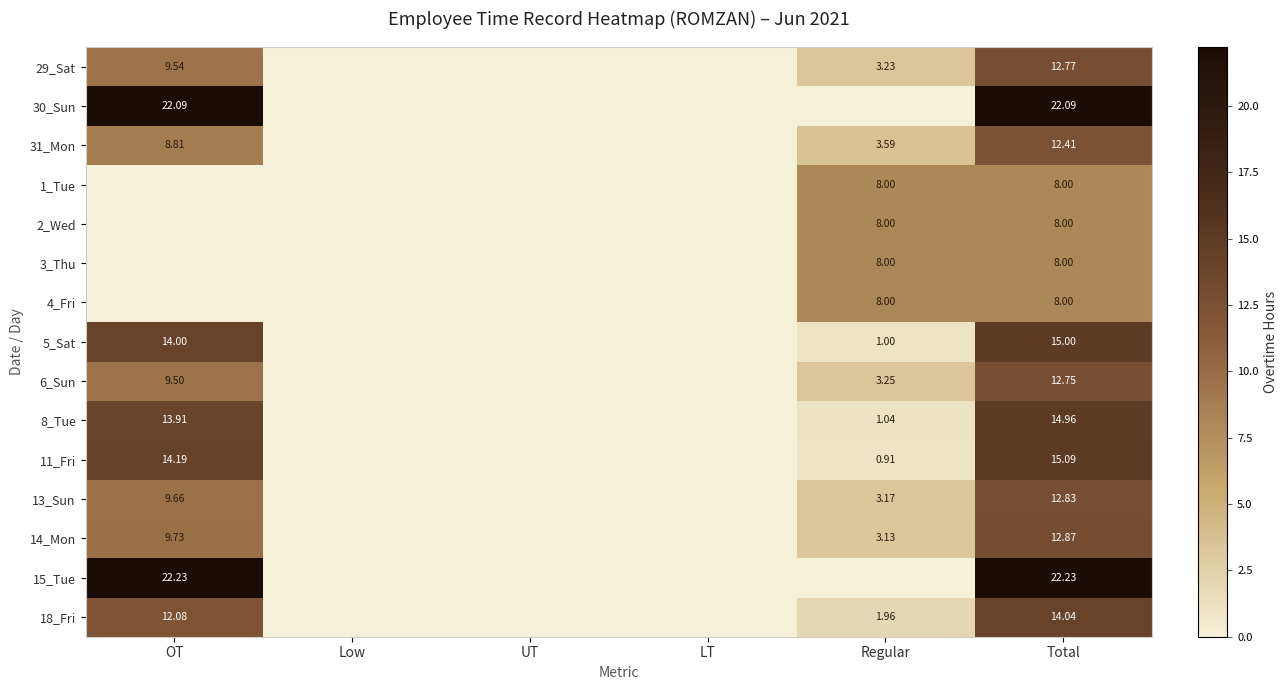

Which has a higher value, Low or Regular?

Regular